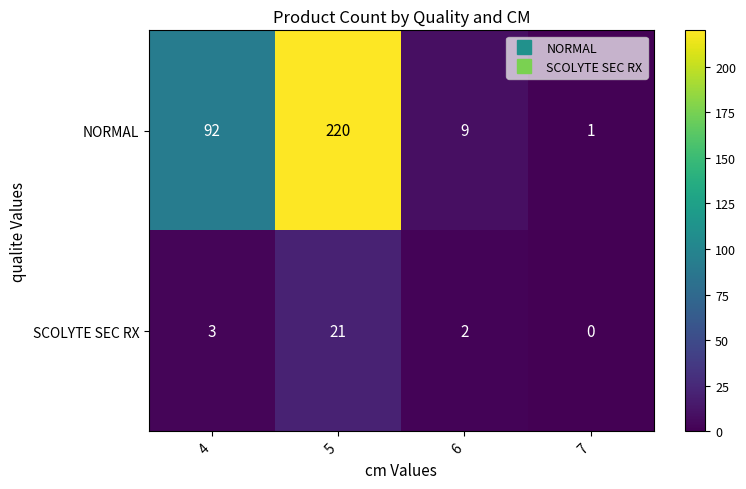

Is it true that SCOLYTE SEC RX equals 0 at 7?

True